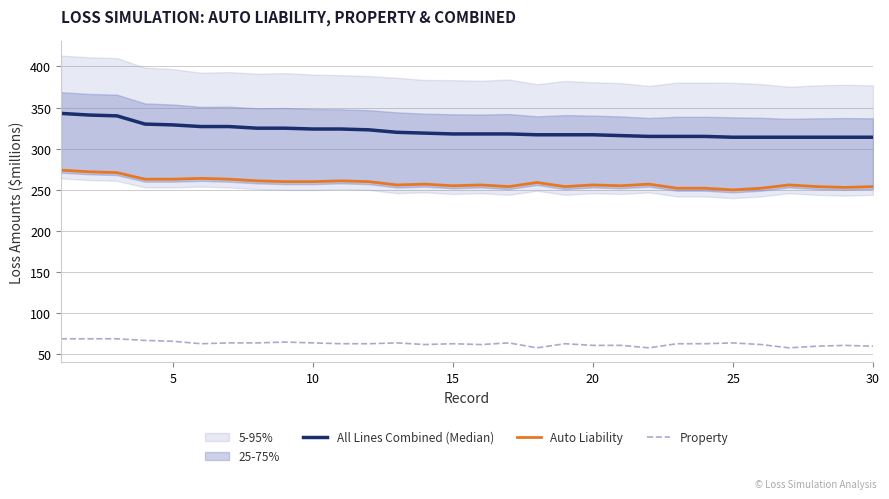

What is the value of the All Lines Combined (Median) point at the 22nd from the left?

315